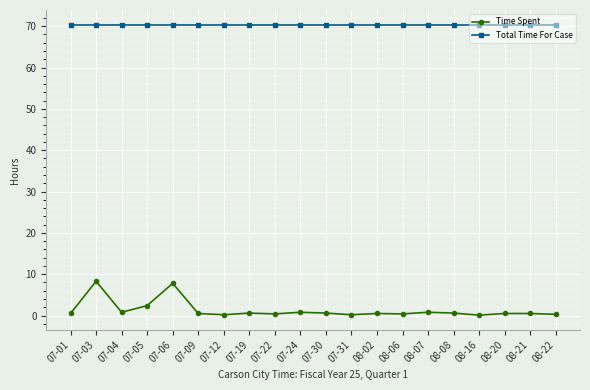

True or false: Total Time For Case and Time Spent intersect in this chart.

False